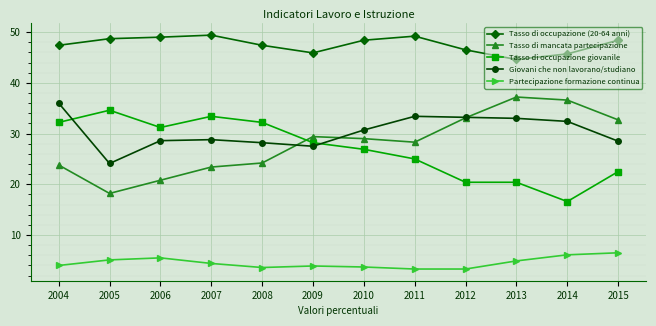

What is the maximum value shown in the chart?

49.4